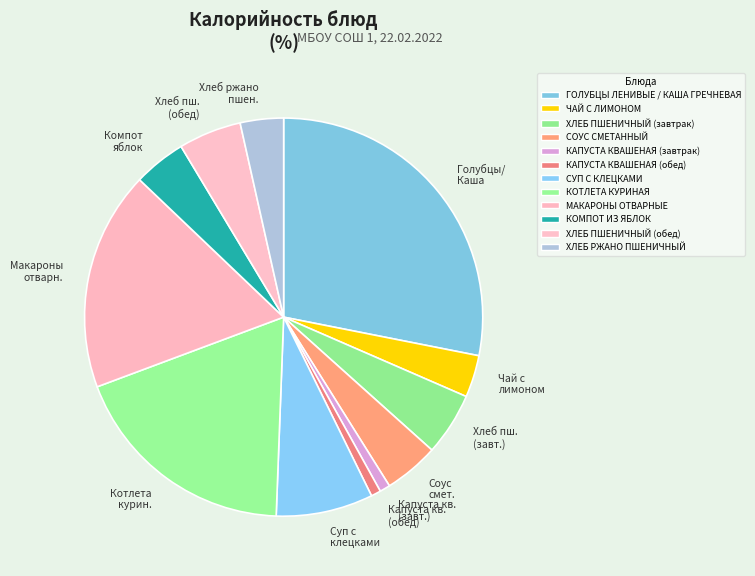

Between Компот яблок and Голубцы/ Каша, which is larger?

Голубцы/ Каша